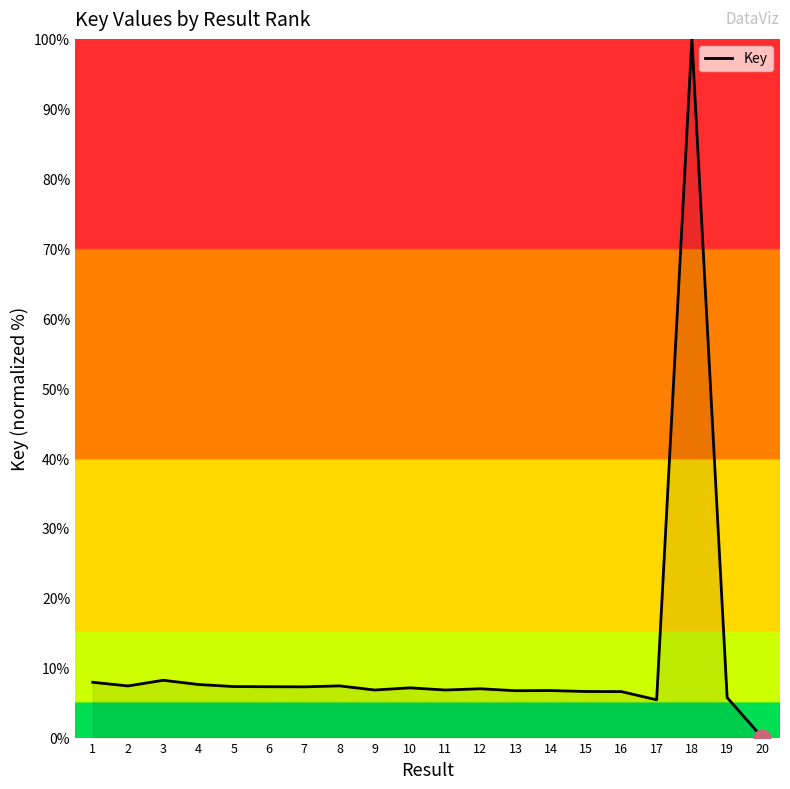

What is the difference between the maximum and minimum values?

100.0